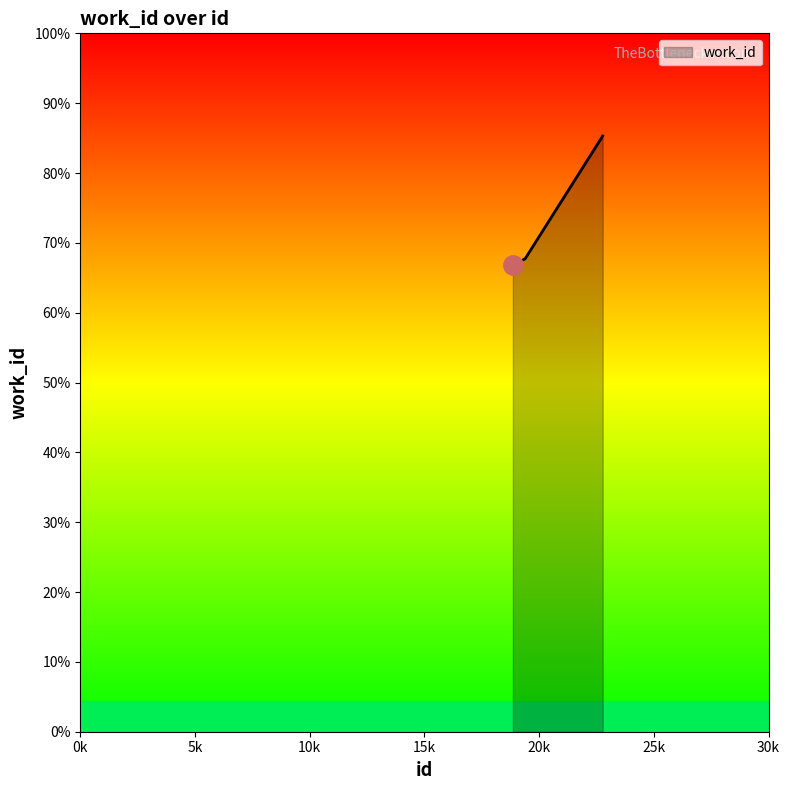

At which label is the value closest to 6845?

19391